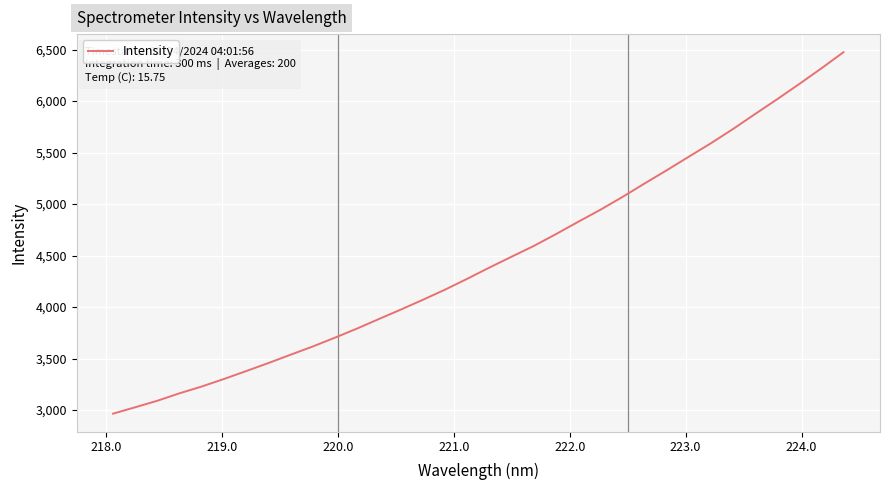

What is the greatest value displayed?

6475.1